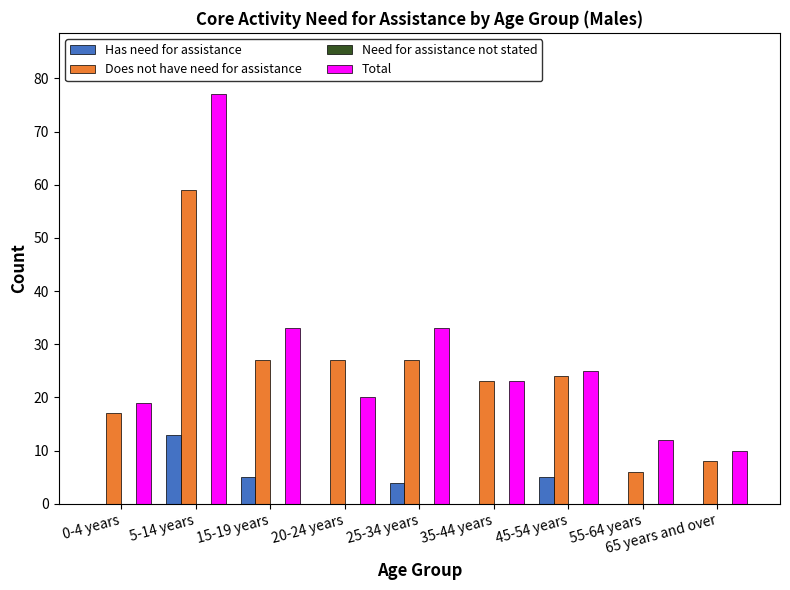

At which category is the sum across all series the highest?

5-14 years